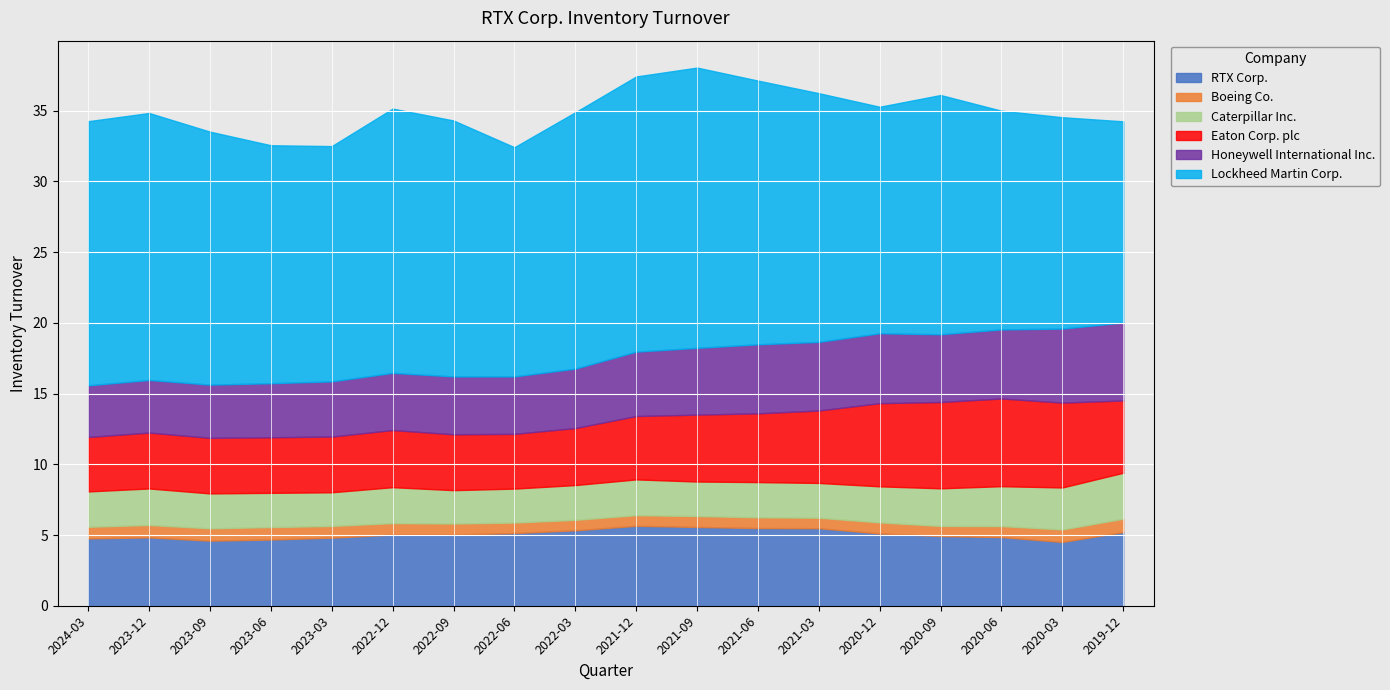

Is the value of Eaton Corp. plc at 2021-06 greater than the value of Lockheed Martin Corp. at 2023-03?

No